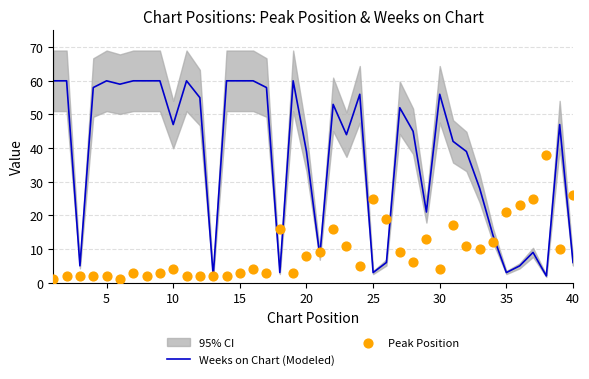

Which series has the largest total across all categories?

Weeks on Chart (Modeled)